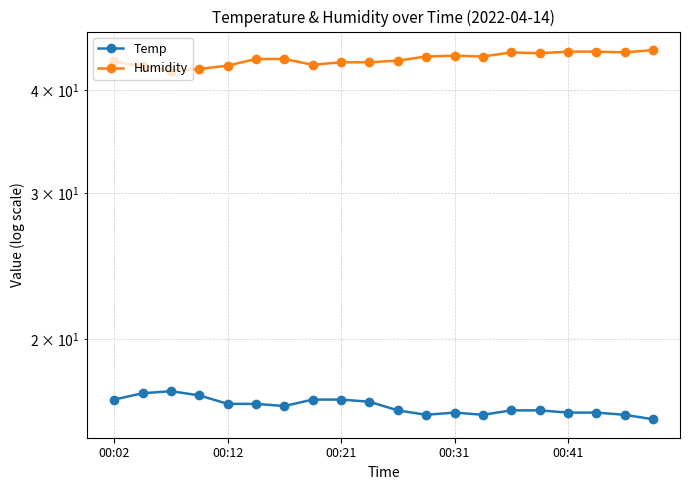

What is the smallest value displayed?

16.0